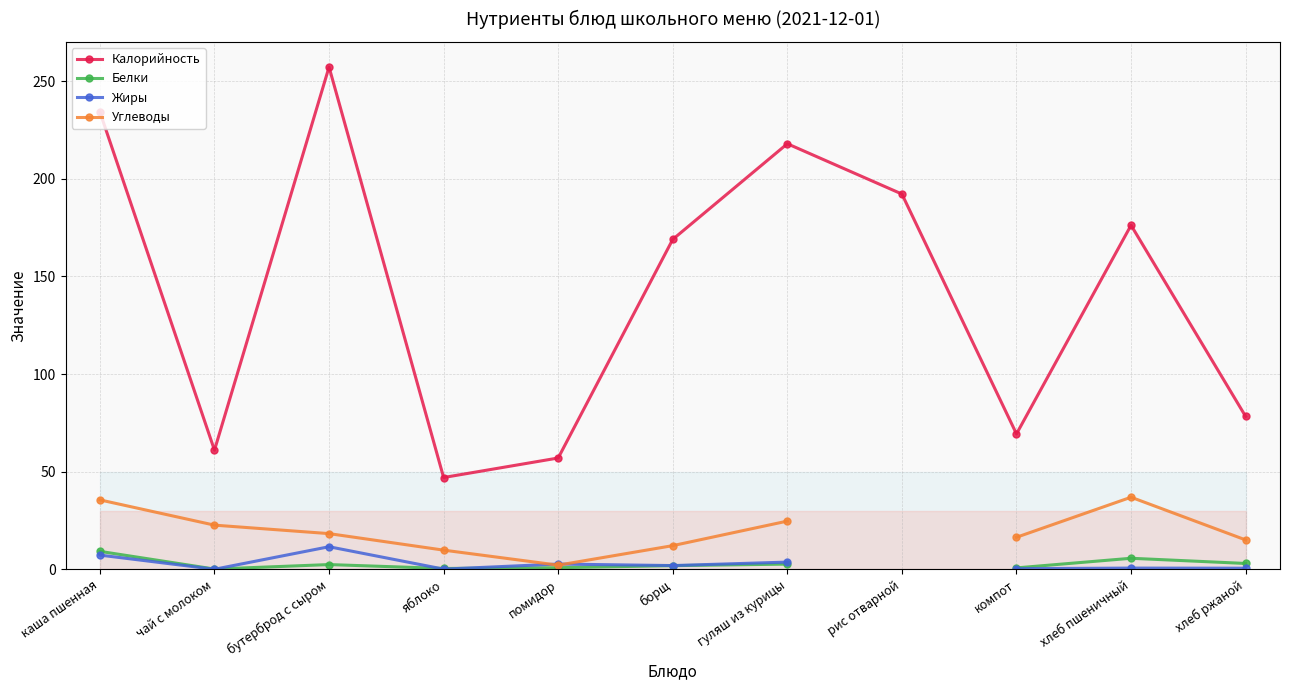

What is the difference between the Жиры values at чай с молоком and яблоко?

0.1